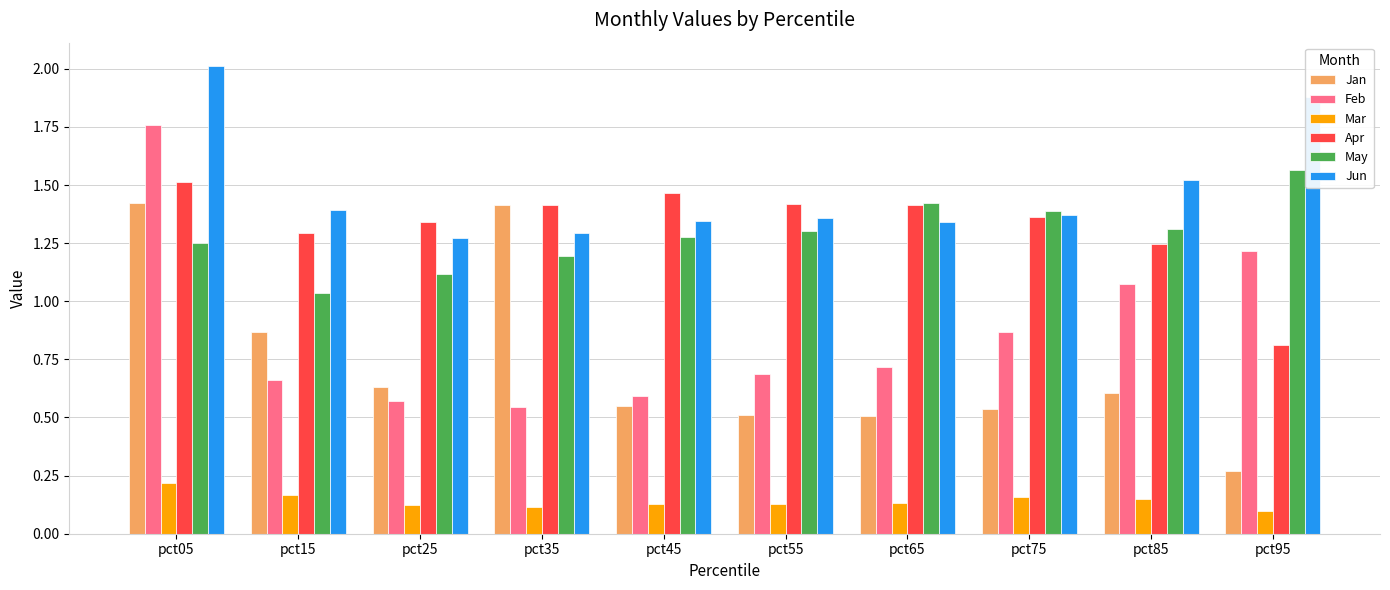

Is it true that Jun equals 1.4 at pct55?

True